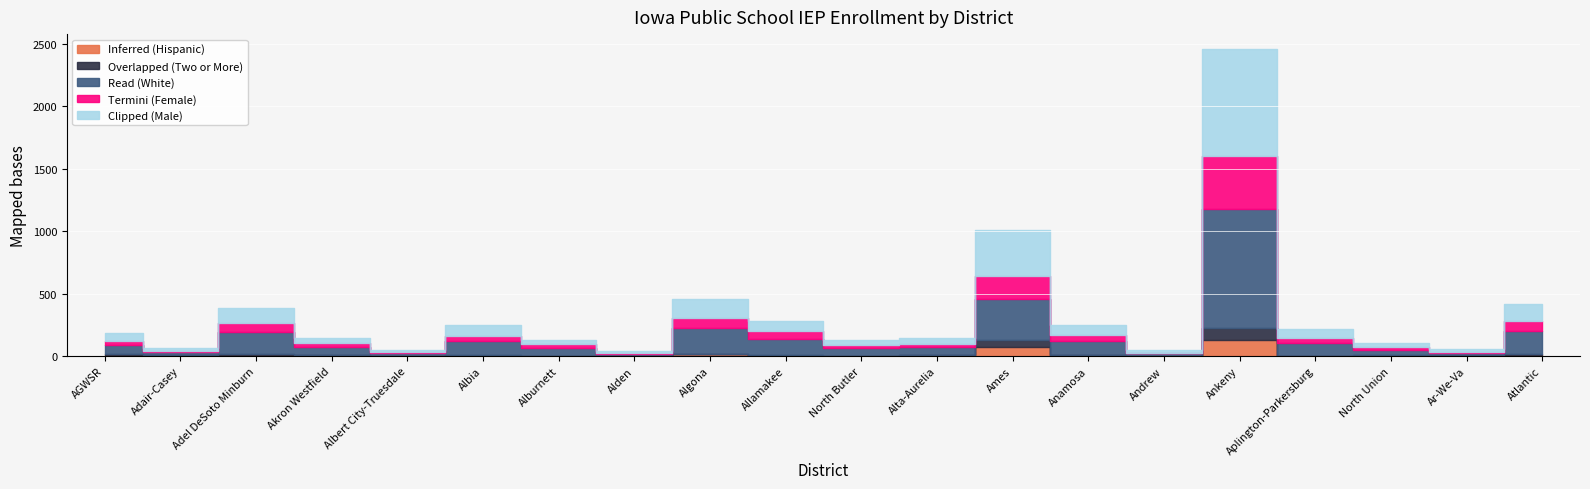

Which label corresponds to the largest value in the chart?

Ankeny